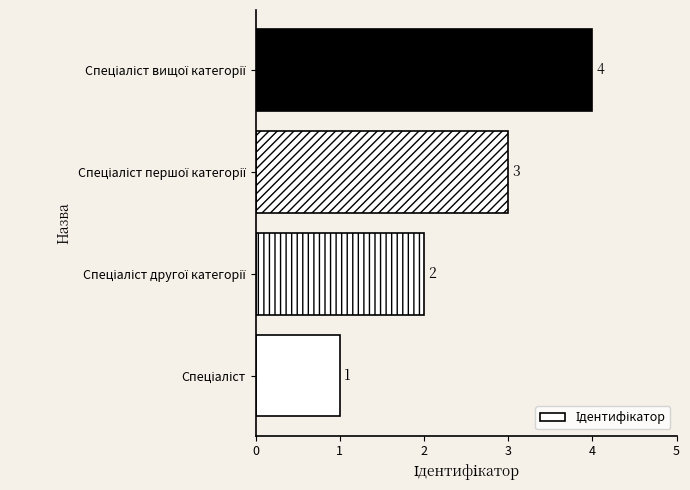

What is the difference between the maximum and minimum values?

3